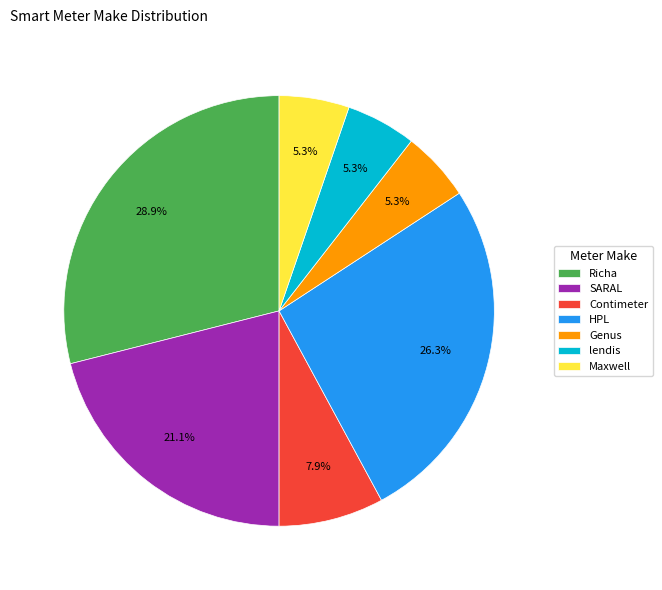

Is it true that Maxwell is 11% of the pie?

False